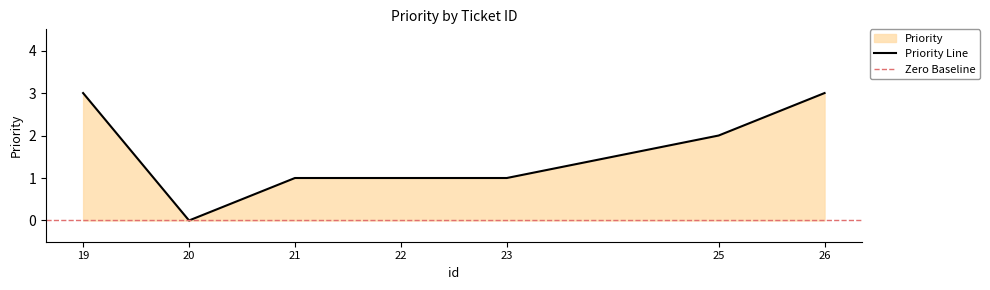

Reading right to left, transcribe all the data shown in this chart.

3	2	1	1	1	0	3